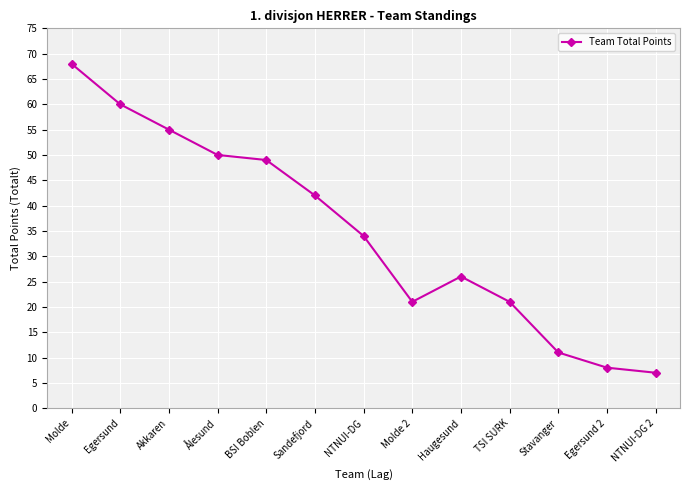

Which label corresponds to the smallest value in the chart?

NTNUI-DG 2